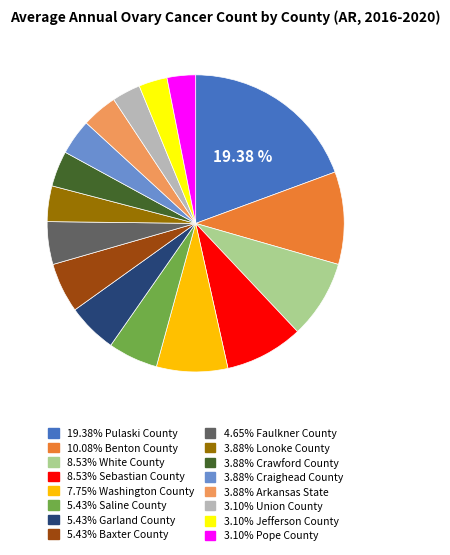

Is there a majority slice in this chart?

No